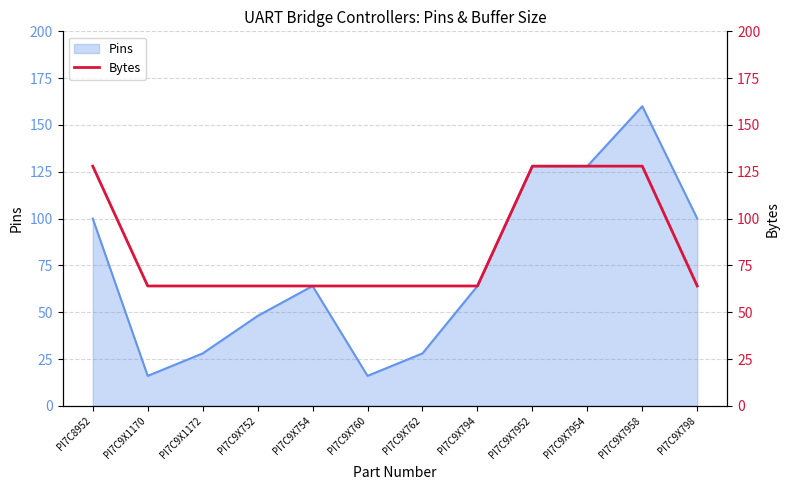

At which label is the value closest to 96?

PI7C8952